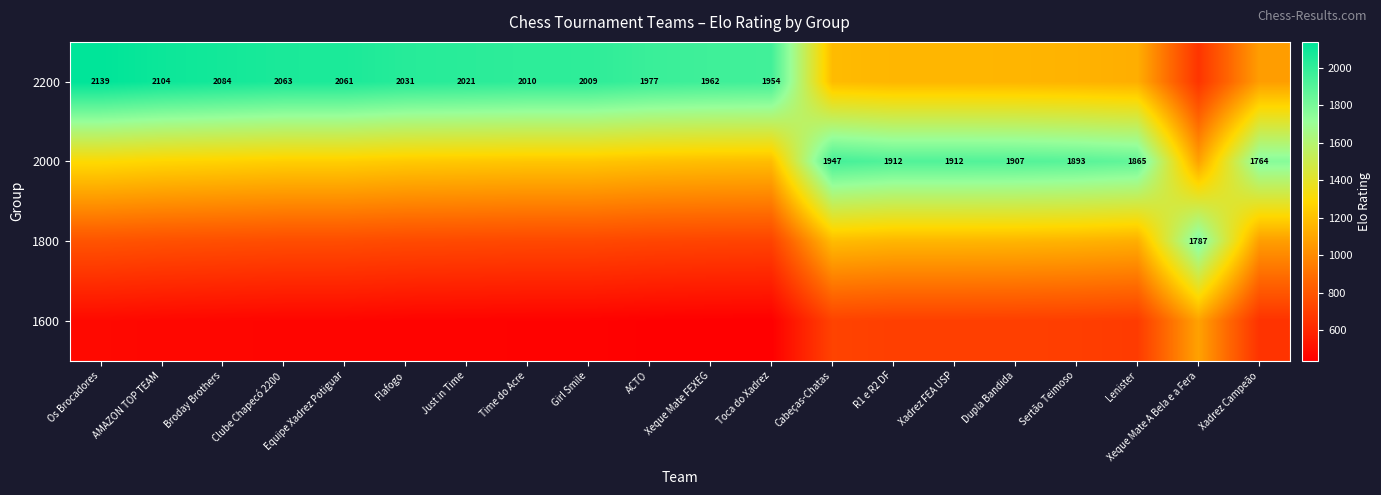

At which category is the sum across all series the highest?

Cabeças-Chatas